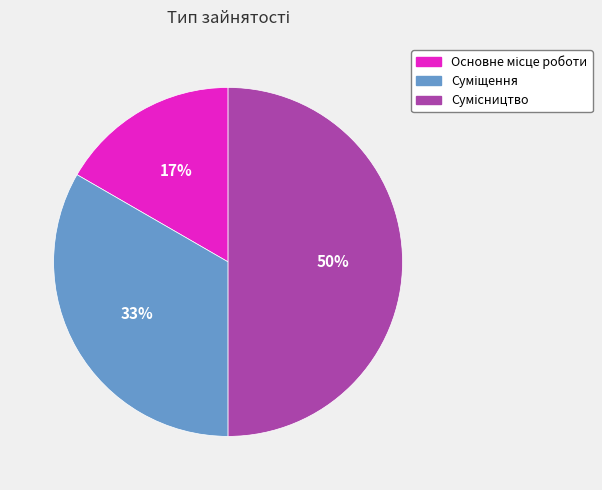

Does Сумісництво represent more than half of the total?

No